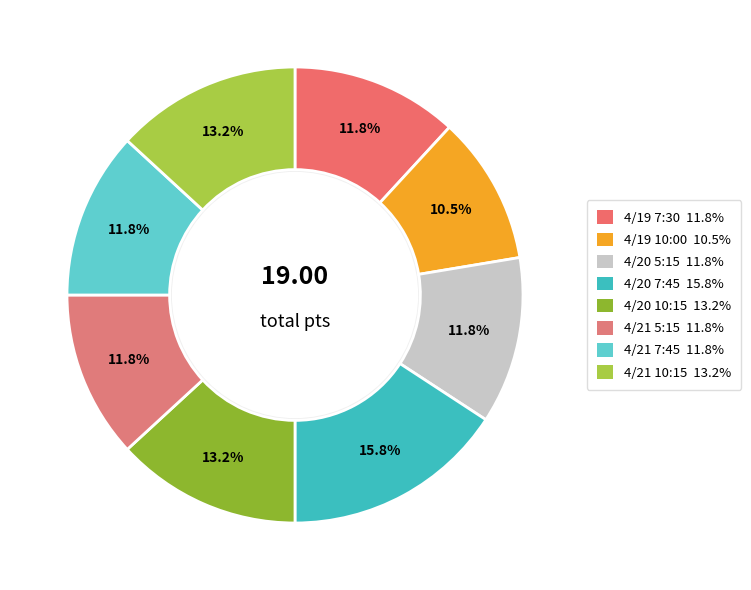

To the nearest percent, what is the difference between the largest and smallest slice percentages?

5%